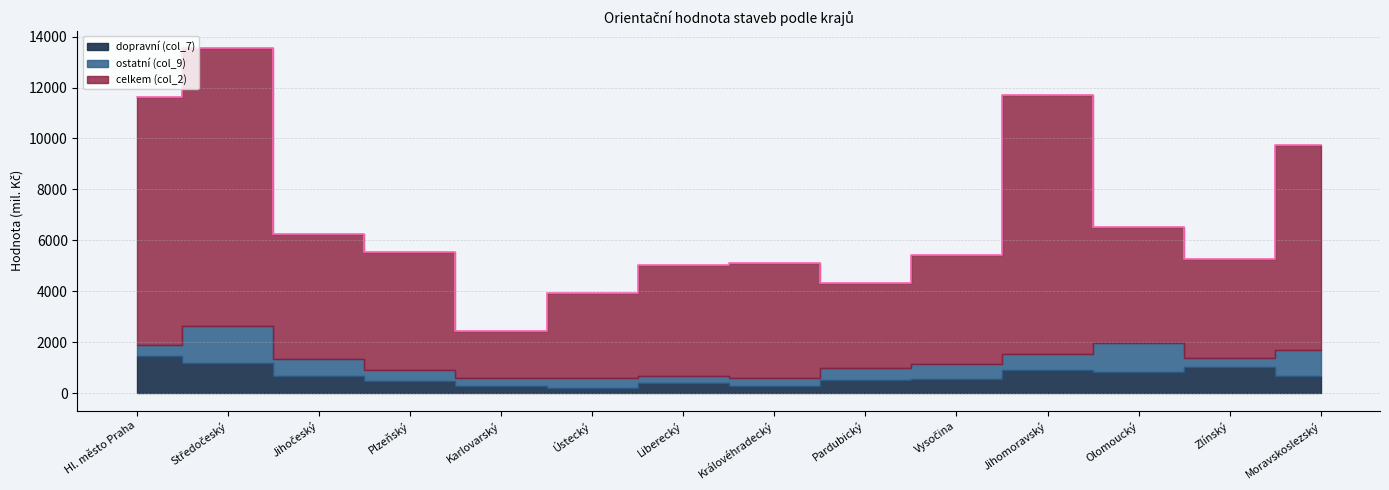

The value of ostatní (col_9) at Olomoucký is 410. True or false?

False